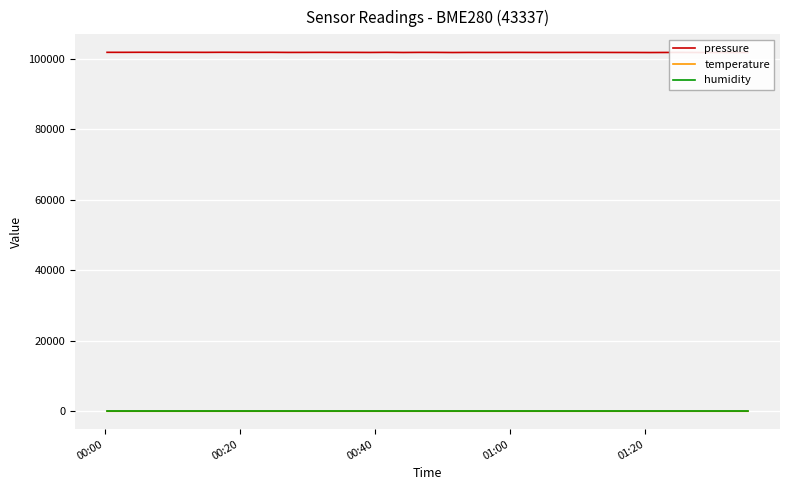

What is the maximum value shown in the chart?

101798.4